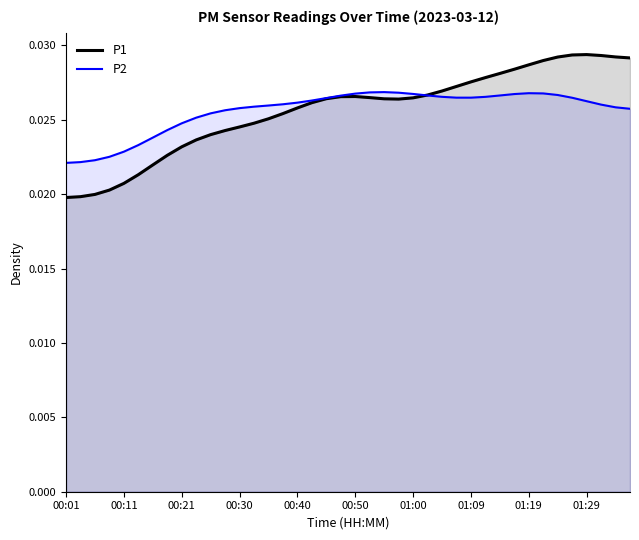

Which series has the widest spread of values?

P1